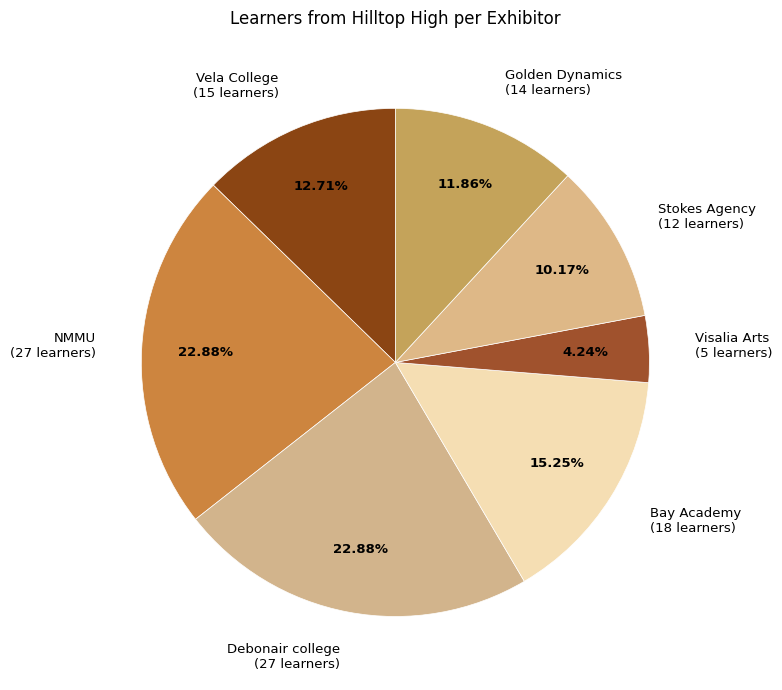

What percentage do Bay Academy and Golden Dynamics together represent?

27.1%